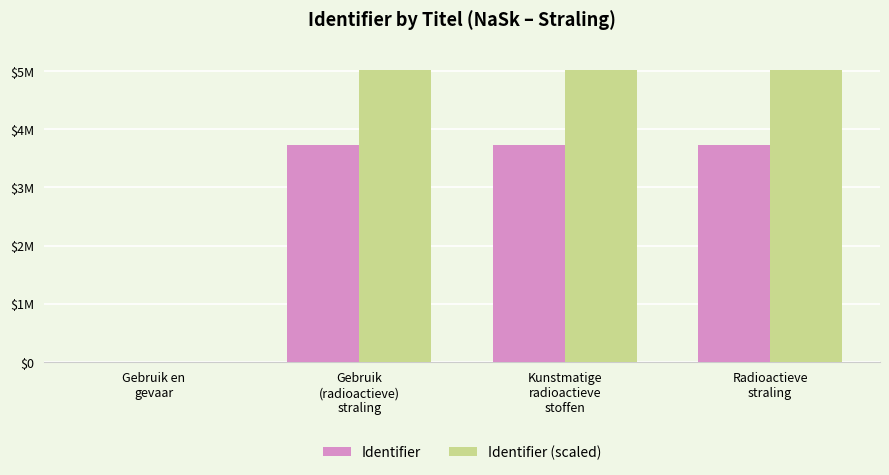

The Identifier (scaled) series shows 2974786.8 at Gebruik
(radioactieve)
straling. True or false?

False